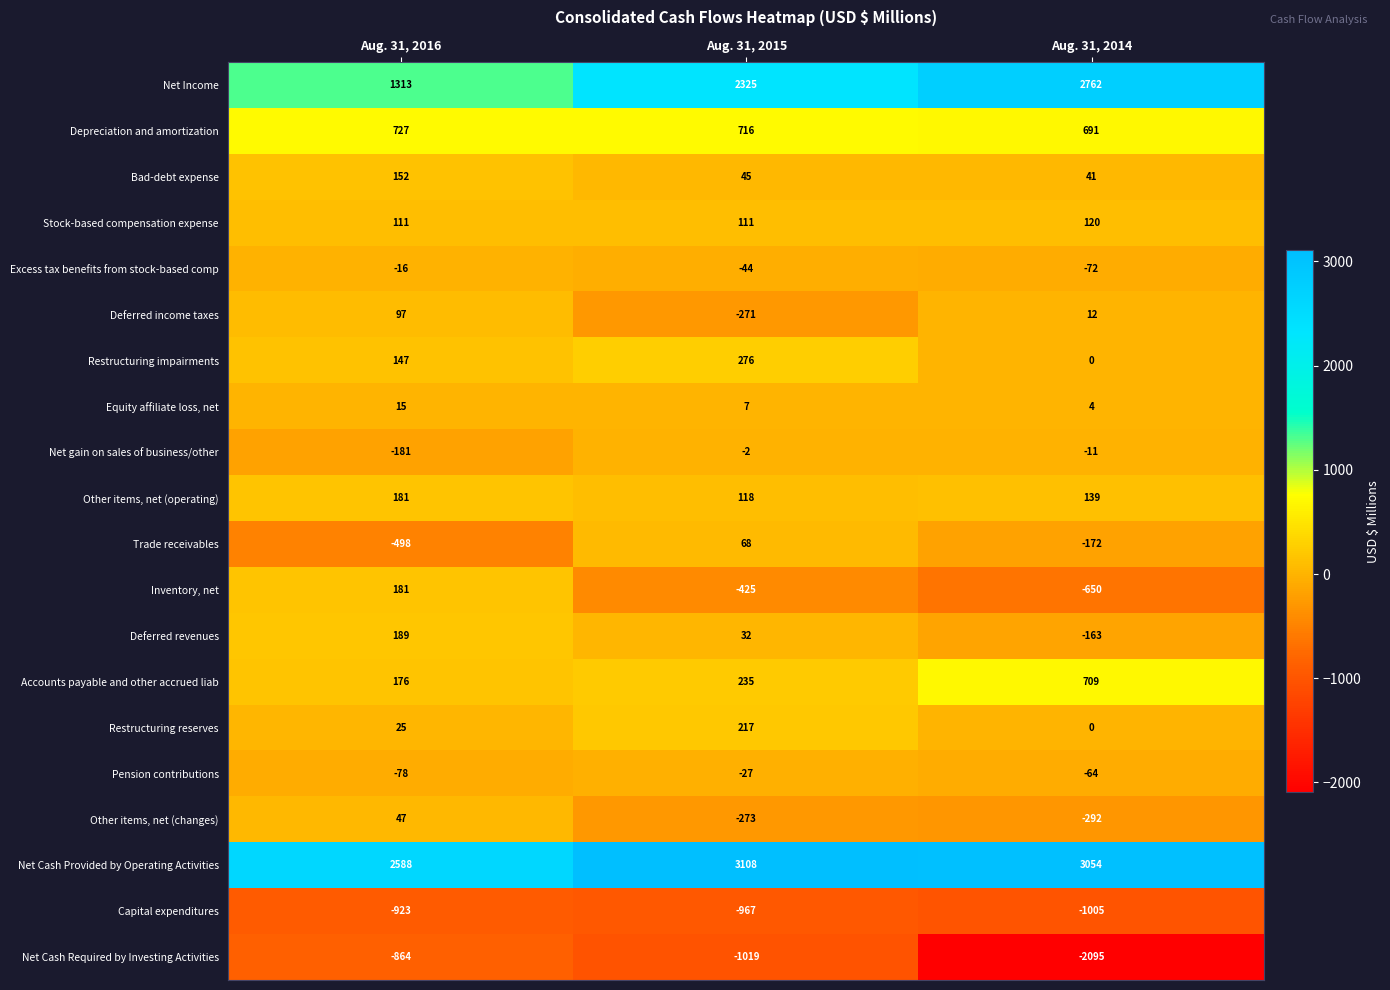

At which category is the sum across all series the highest?

Aug. 31, 2015